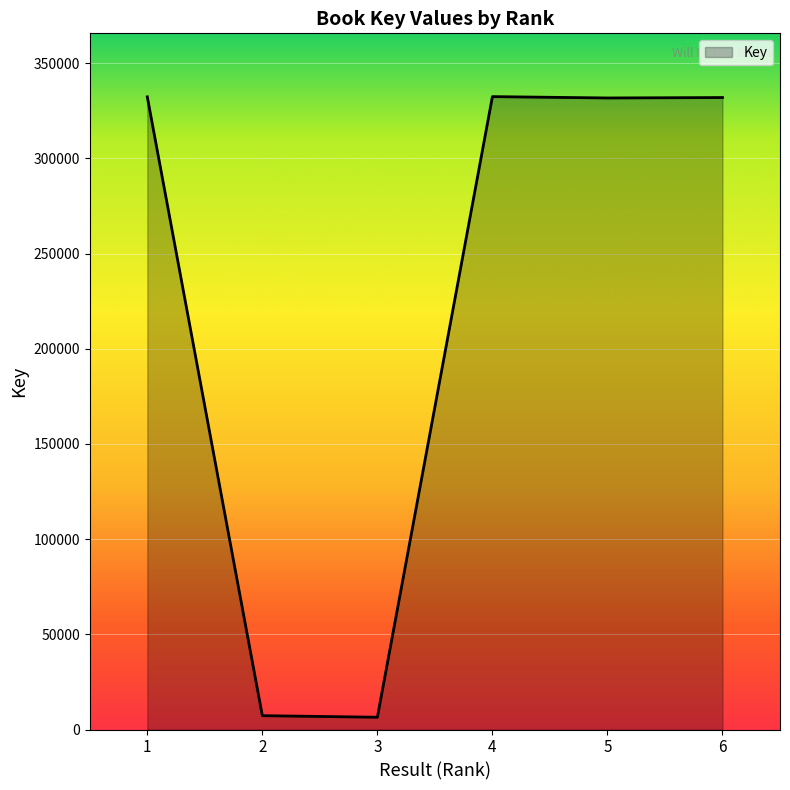

Does the chart display data point markers on the line(s)?

No